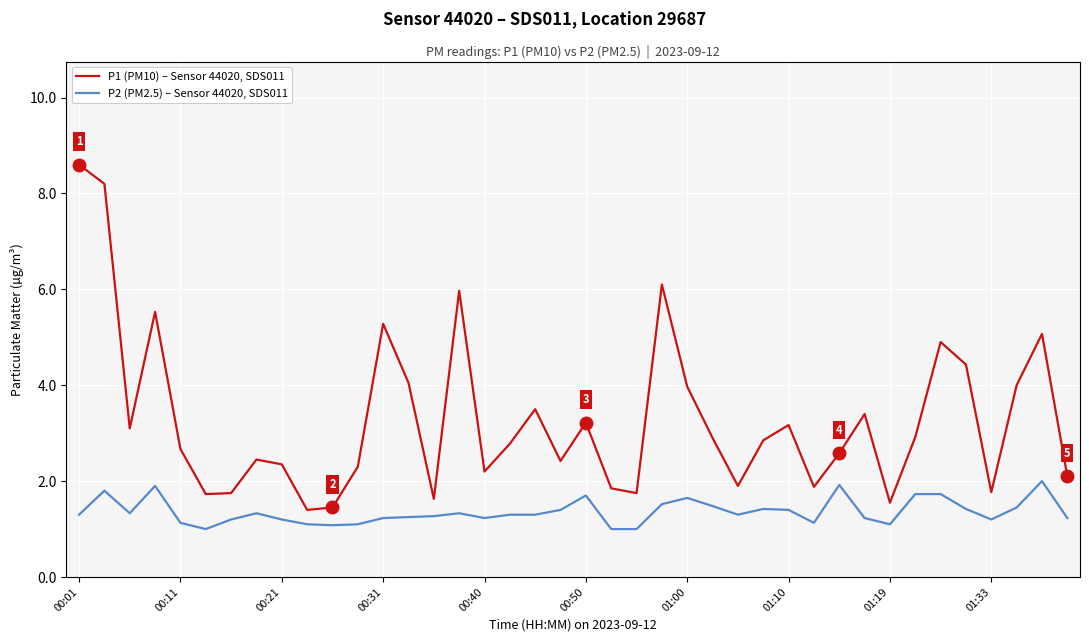

How many lines are shown in the chart?

2